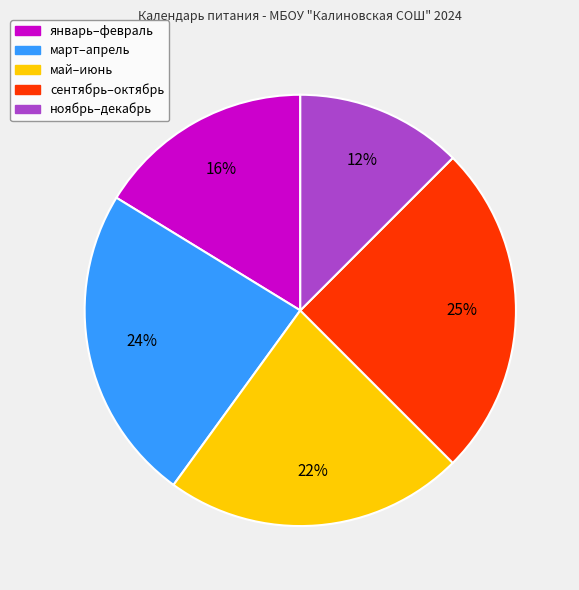

To the nearest percent, what is the average slice percentage?

20%